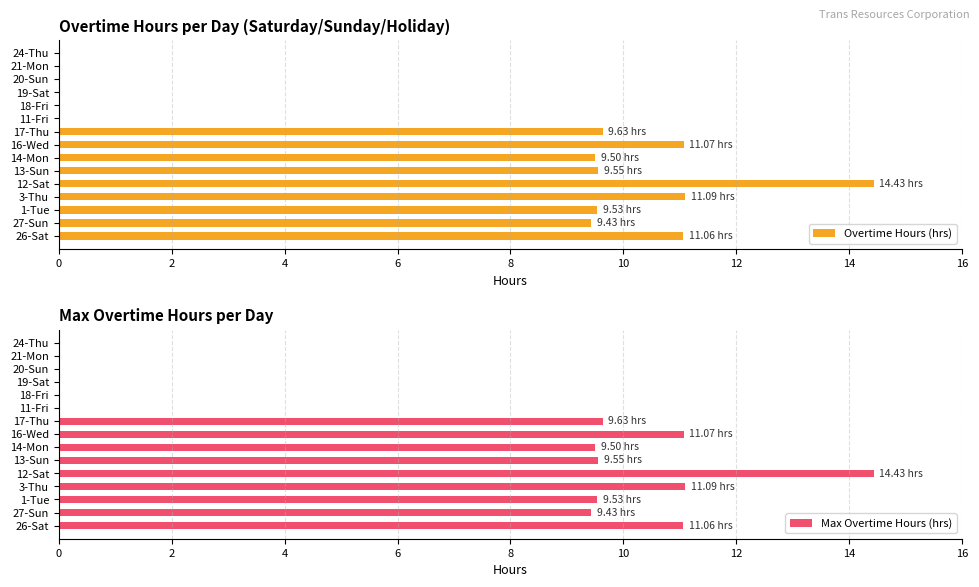

How many categories are shown in the chart?

15